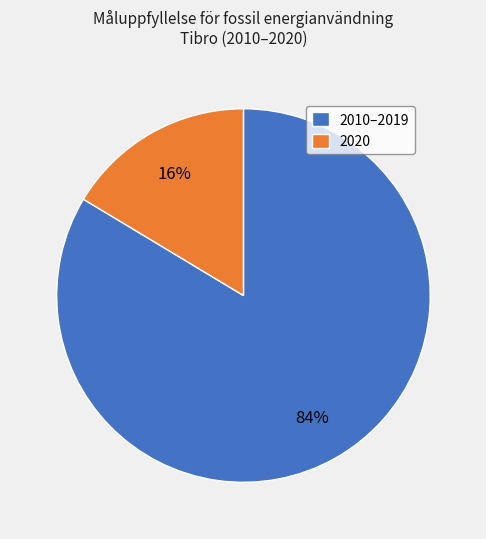

Which has a higher value, 2010–2019 or 2020?

2010–2019